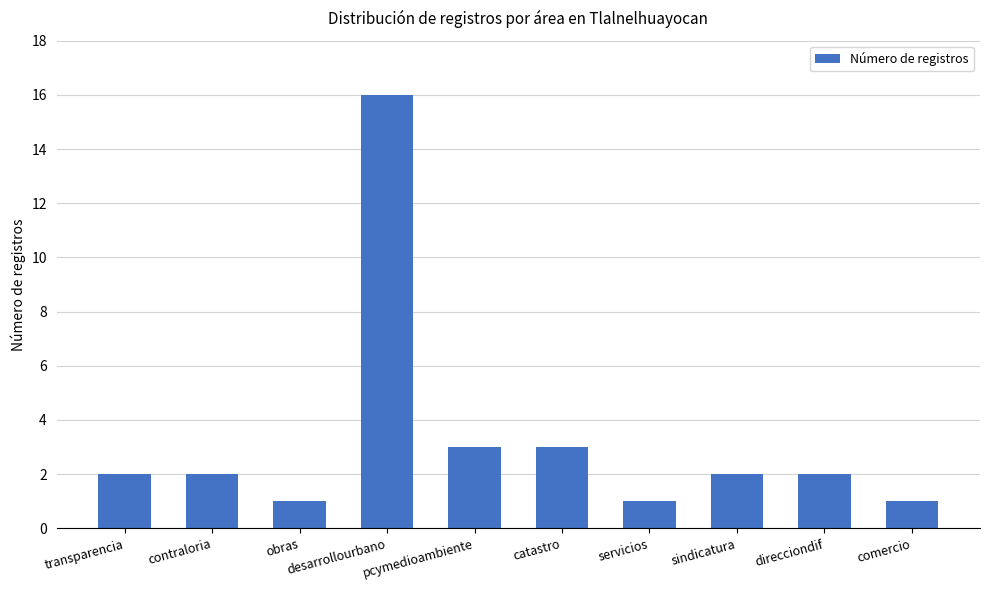

Which category has the highest value across all series?

desarrollourbano